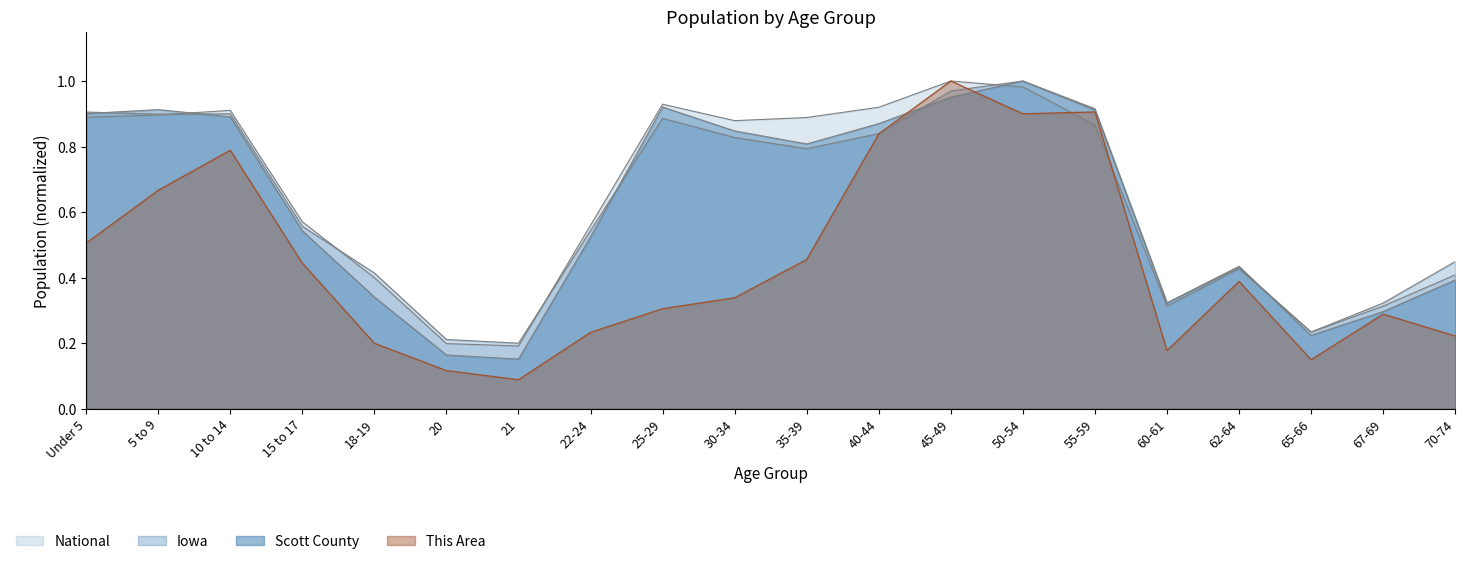

Reading right to left, transcribe all the data shown in this chart.

This Area: 0.2	0.3	0.1	0.4	0.2	0.9	0.9	1.0	0.8	0.5	0.3	0.3	0.2	0.1	0.1	0.2	0.4	0.8	0.7	0.5
Scott County: 0.4	0.3	0.2	0.4	0.3	0.9	1.0	1.0	0.9	0.8	0.8	0.9	0.5	0.2	0.2	0.3	0.5	0.9	0.9	0.9
Iowa: 0.4	0.3	0.2	0.4	0.3	0.9	1.0	1.0	0.8	0.8	0.8	0.9	0.5	0.2	0.2	0.4	0.6	0.9	0.9	0.9
National: 0.4	0.3	0.2	0.4	0.3	0.9	1.0	1.0	0.9	0.9	0.9	0.9	0.6	0.2	0.2	0.4	0.6	0.9	0.9	0.9